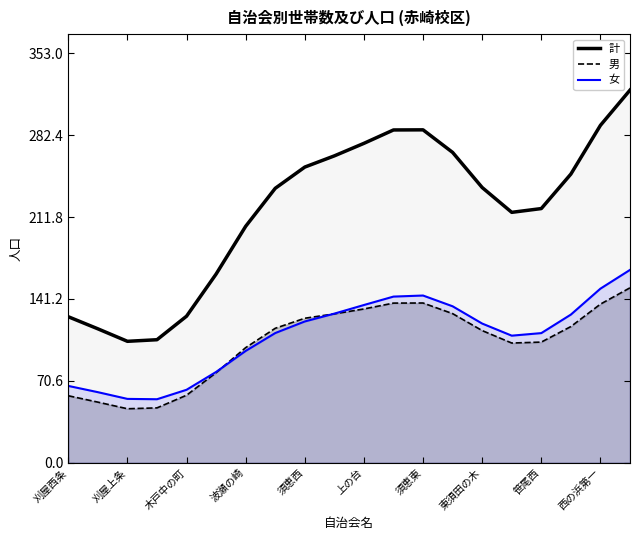

What is the greatest value displayed?

321.3